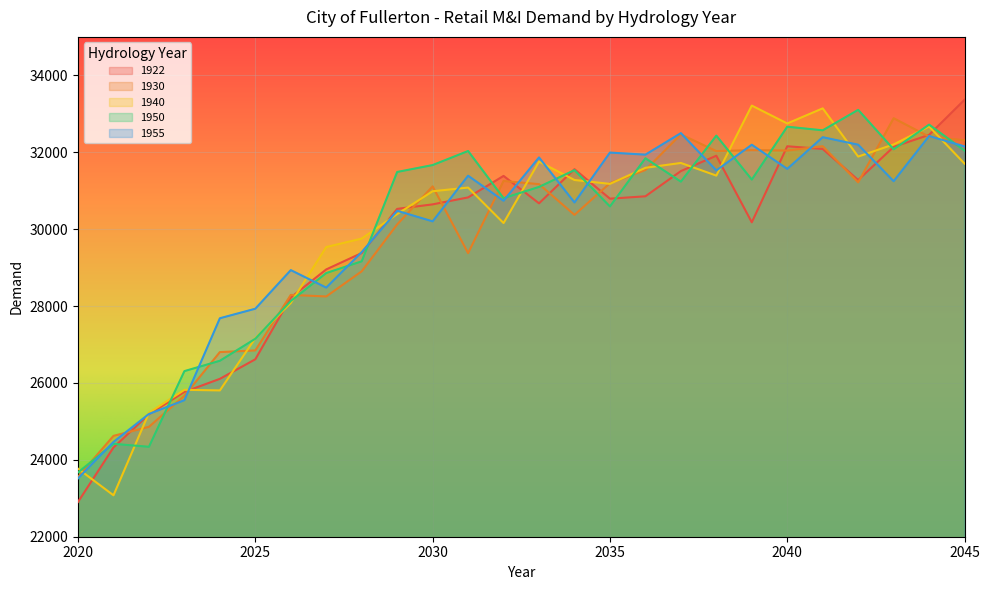

How many interior local valleys does the 1922 series have?

4